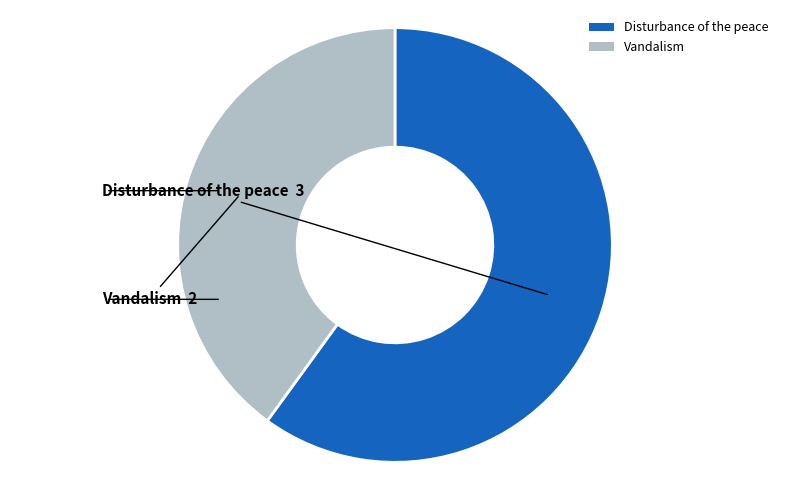

Which has a higher value, Vandalism or Disturbance of the peace?

Disturbance of the peace